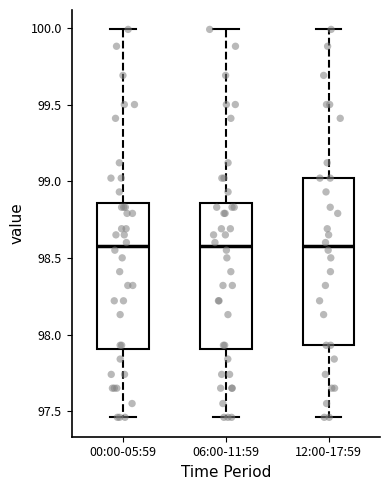

Reading left to right, read every box against the y-axis: the position of its median line, the range the box covers, and the ends of its whiskers. The values are not printed on the chart, so give them approximately, as read against the axis.

00:00-05:59: median 98.60, box 97.90 to 98.85, whiskers 97.45 to 100.00
06:00-11:59: median 98.60, box 97.90 to 98.85, whiskers 97.45 to 100.00
12:00-17:59: median 98.60, box 97.95 to 99.00, whiskers 97.45 to 100.00